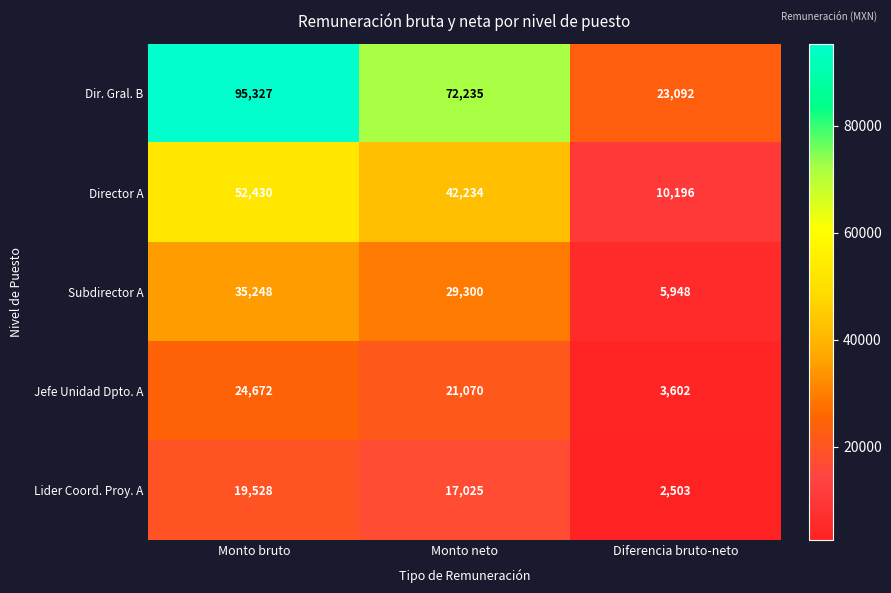

Which label corresponds to the largest value in the chart?

Monto bruto